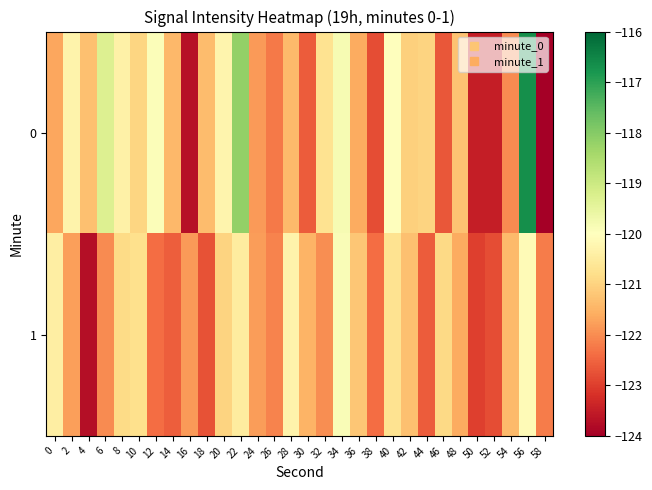

Between 54 and 2, which is larger?

2